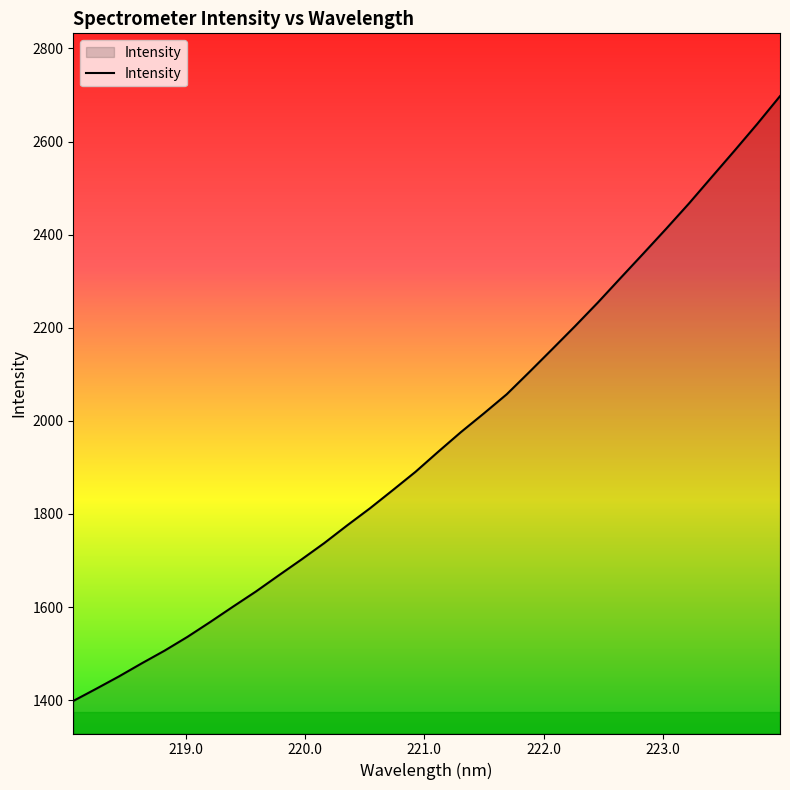

What is the difference between the maximum and minimum values?

1299.1